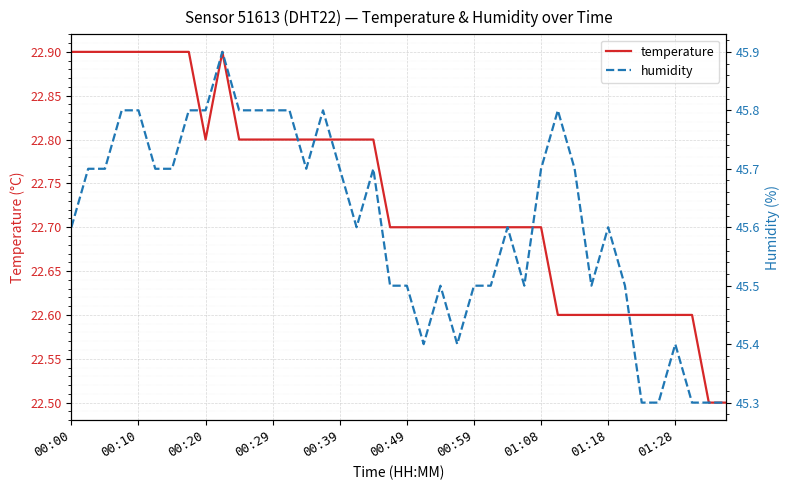

The temperature series shows 22.8 at 00:29. True or false?

True